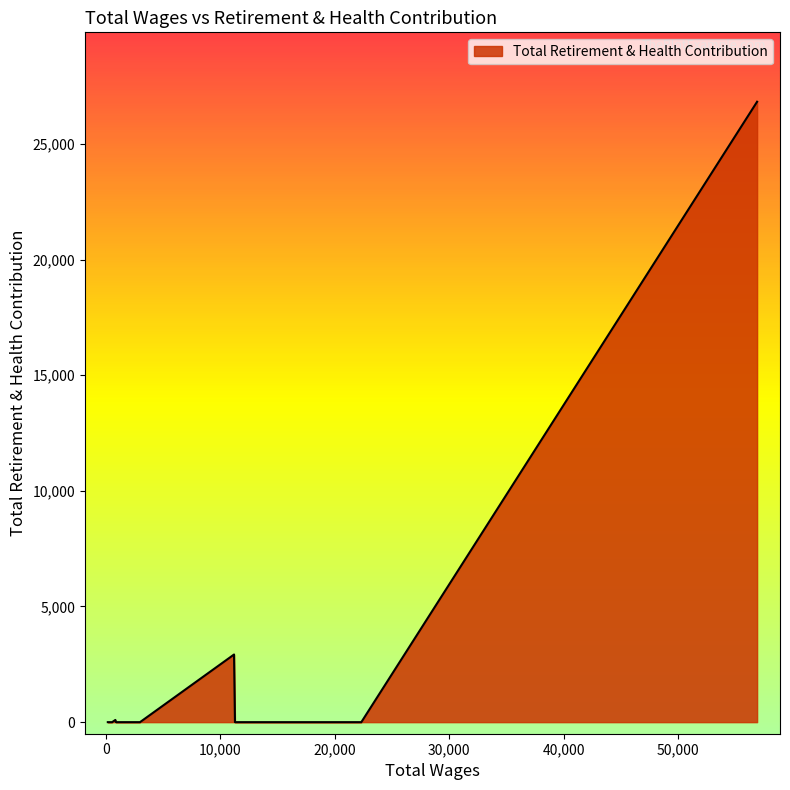

What is the difference between the maximum and minimum values?

26822